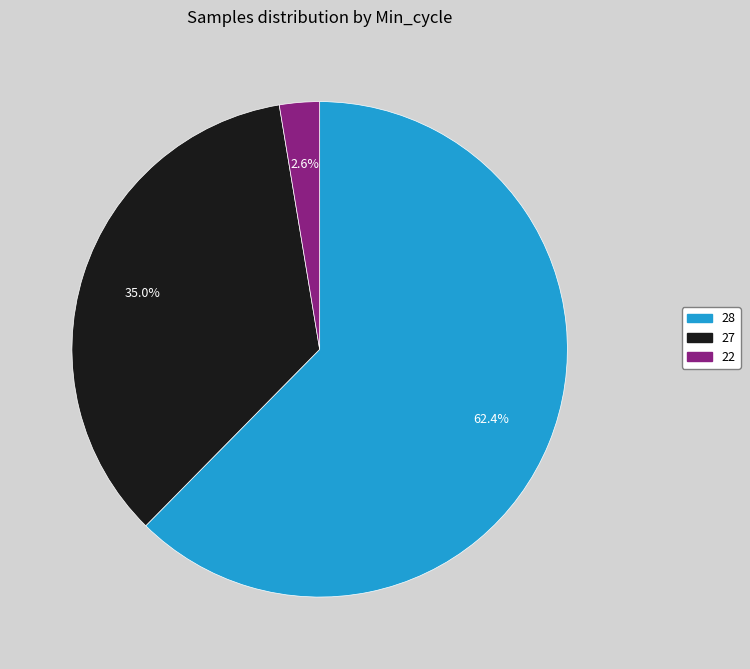

How many slices are in this pie chart?

3